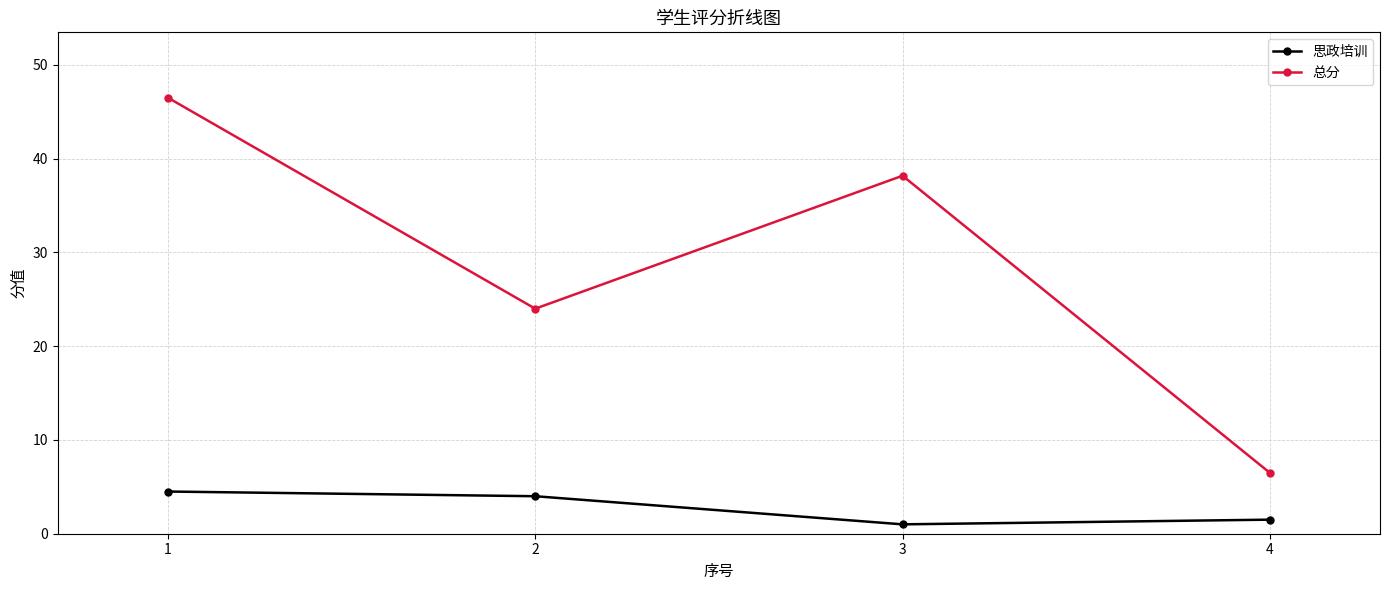

Reading left to right, what are all the values shown in this chart?

思政培训: 1=4.5	2=4.0	3=1.0	4=1.5
总分: 1=46.5	2=24.0	3=38.2	4=6.5